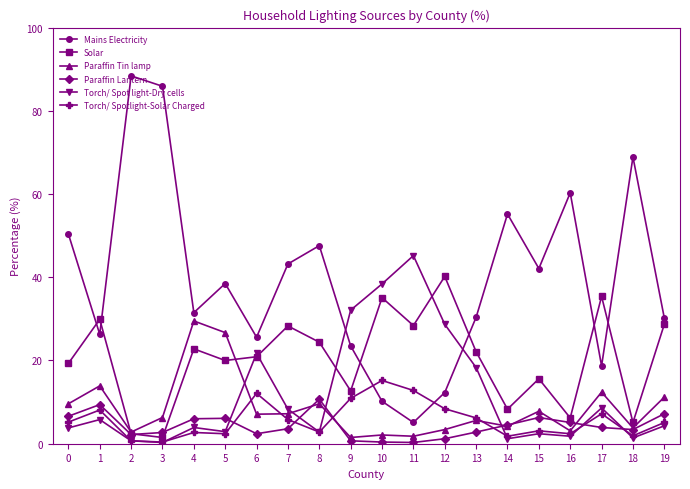

What are all the series names shown in the legend?

Mains Electricity, Solar, Paraffin Tin lamp, Paraffin Lantern, Torch/ Spot light-Dry cells, Torch/ Spotlight-Solar Charged